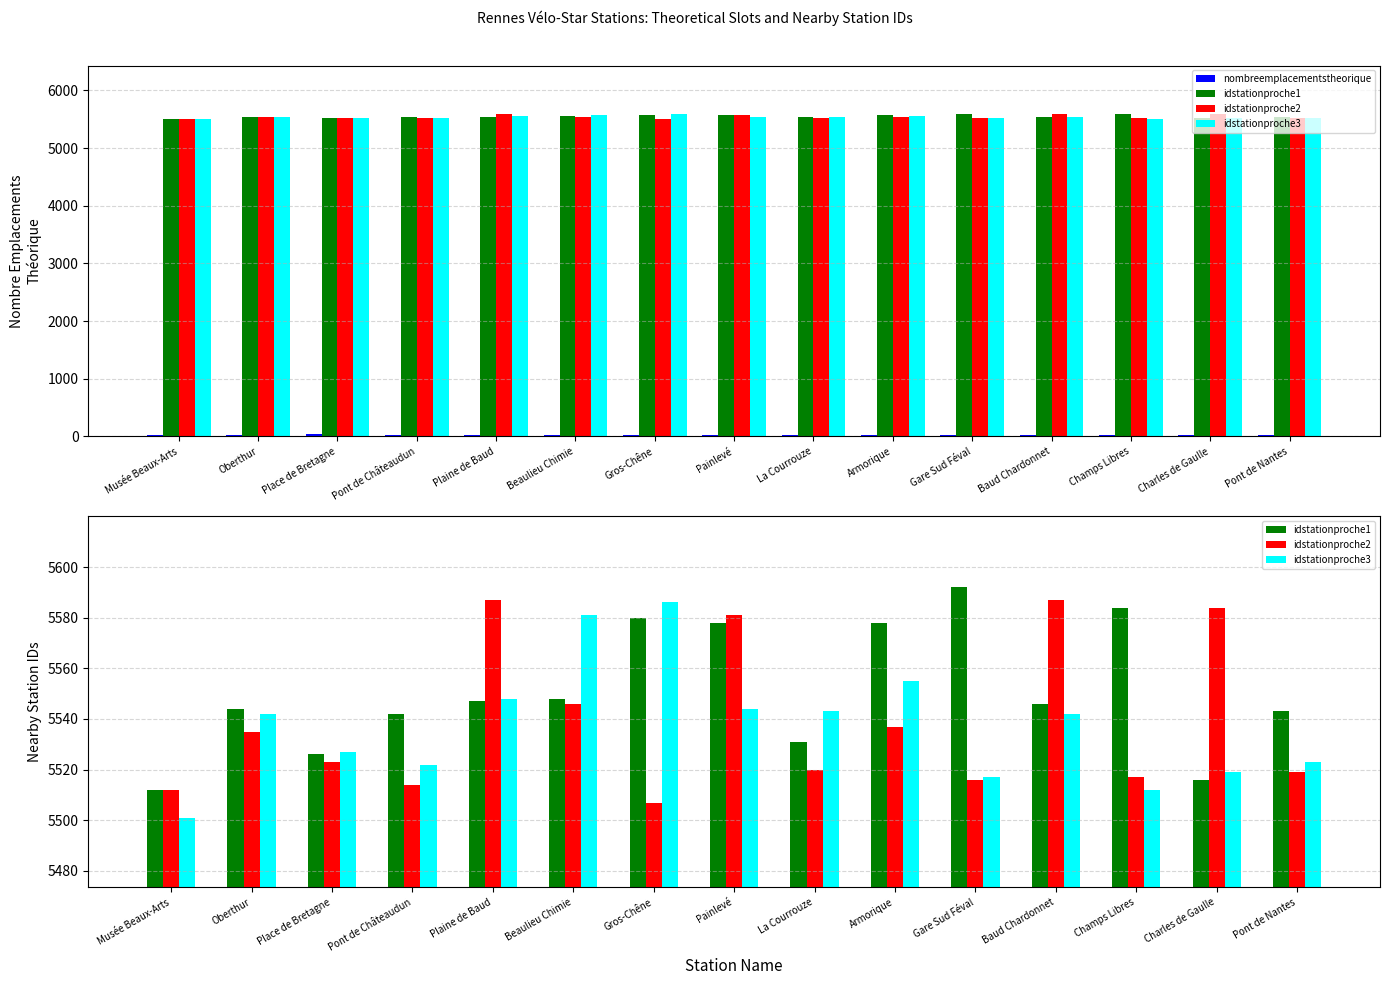

What is the maximum value shown in the chart?

5592